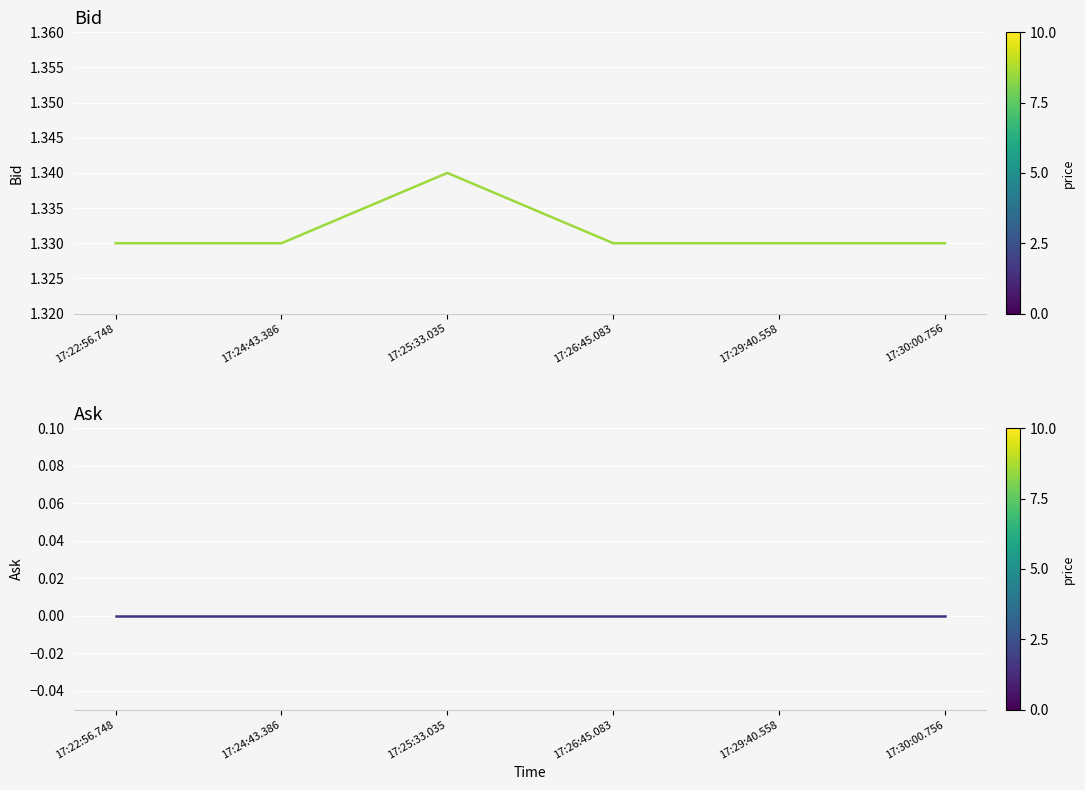

Reading right to left, list all the values displayed in this chart.

Bid: 17:30:00.756=1.3	17:29:40.558=1.3	17:26:45.083=1.3	17:25:33.035=1.3	17:24:43.386=1.3	17:22:56.748=1.3
Ask: 17:30:00.756=0.0	17:29:40.558=0.0	17:26:45.083=0.0	17:25:33.035=0.0	17:24:43.386=0.0	17:22:56.748=0.0